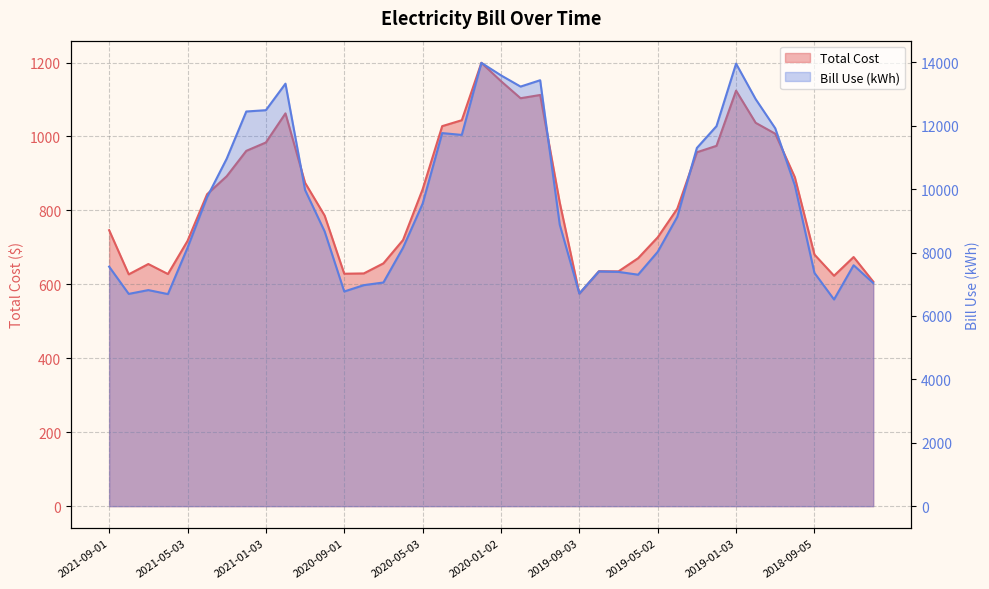

The value of Total Cost at 2019-09-03 is 815.2. True or false?

False